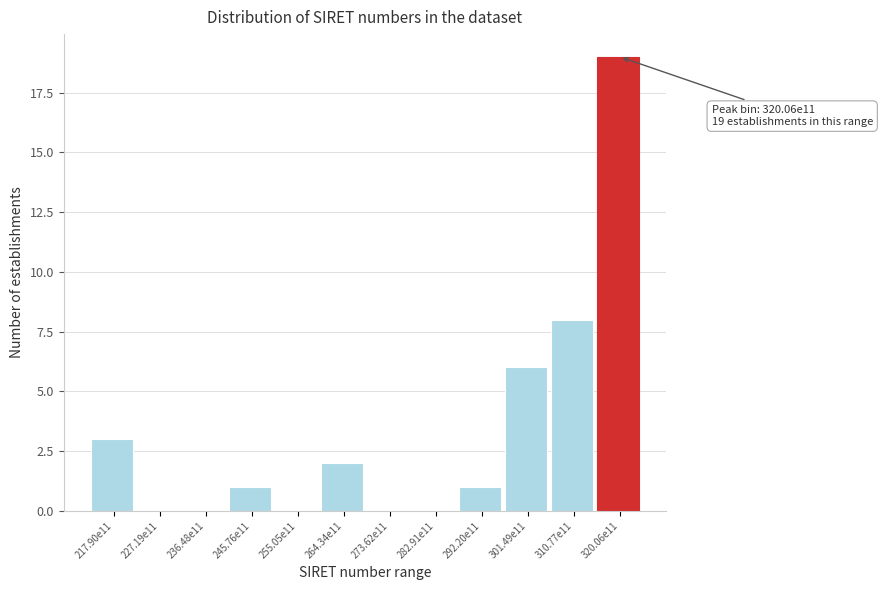

Reading left to right, extract all data points from this chart.

217.90e11=3	227.19e11=0	236.48e11=0	245.76e11=1	255.05e11=0	264.34e11=2	273.62e11=0	282.91e11=0	292.20e11=1	301.49e11=6	310.77e11=8	320.06e11=19